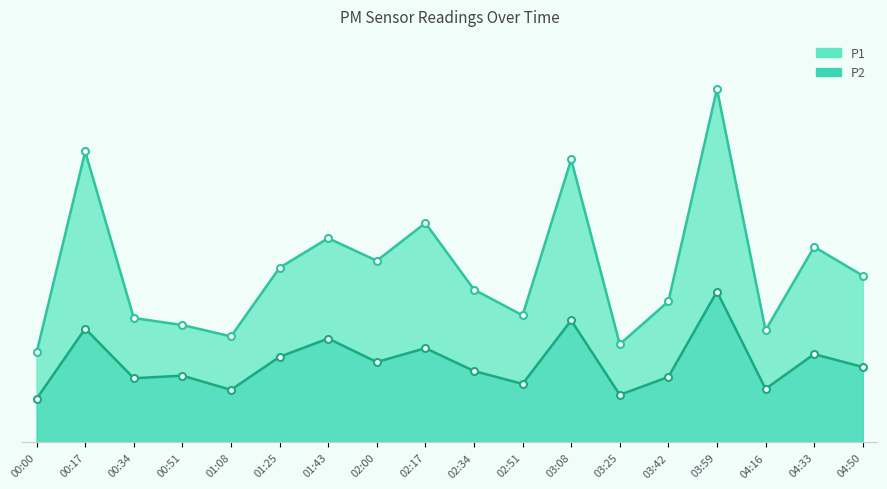

Between 00:00 and 04:50, which series saw the biggest shift?

P1